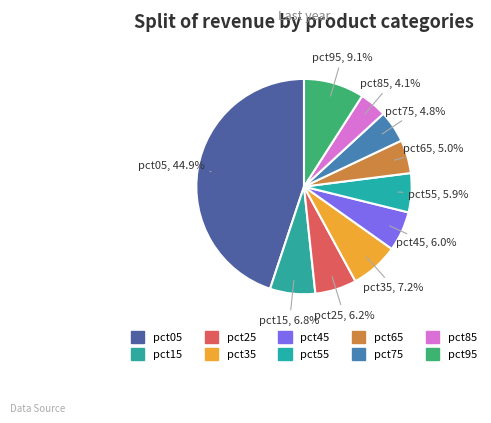

Which slice is the largest?

pct05